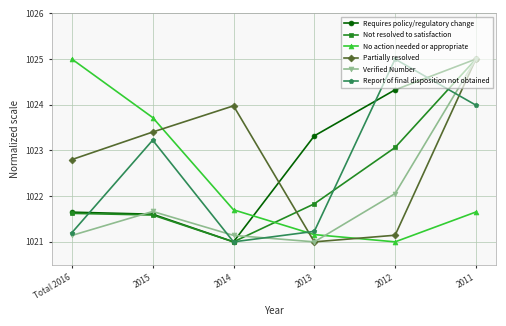

Which series has the largest total across all categories?

Partially resolved